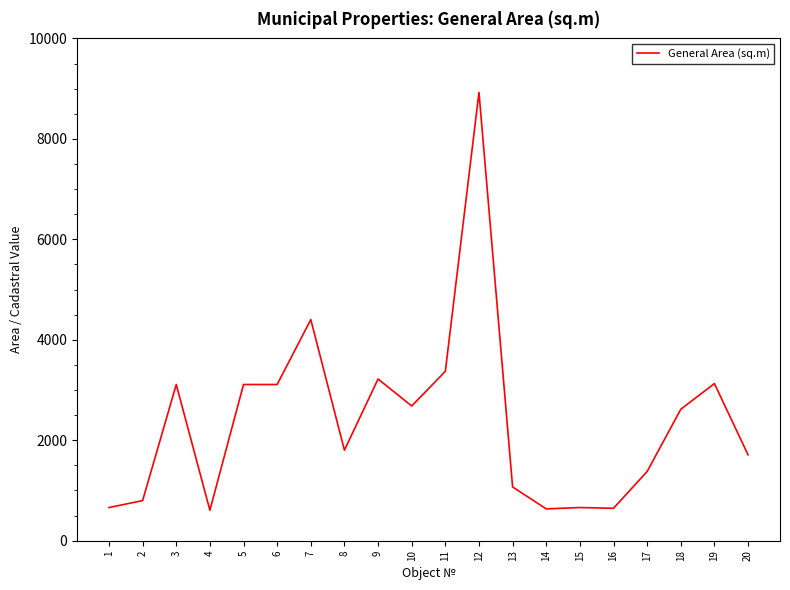

Which has a higher value, 7 or 10?

7